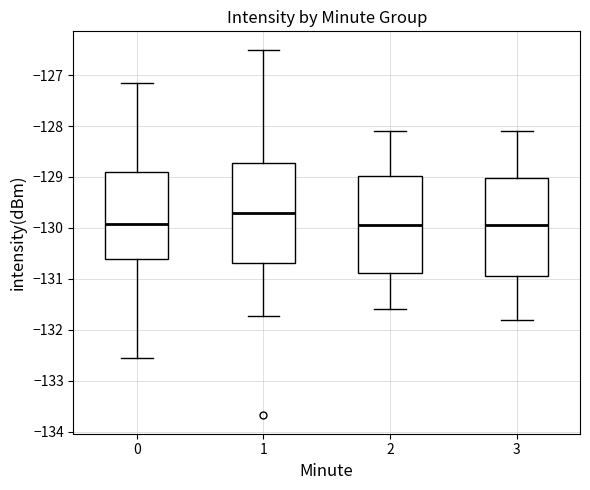

Reading left to right, transcribe this box plot: for each box, give where its median line is, the range the box spans, and where its two whiskers end, as read against the y-axis. The values are not printed on the chart, so give them approximately, as read against the axis.

0: median -129.9, box -130.6 to -128.9, whiskers -132.6 to -127.1
1: median -129.7, box -130.7 to -128.7, whiskers -131.7 to -126.5
2: median -129.9, box -130.9 to -129.0, whiskers -131.6 to -128.1
3: median -129.9, box -130.9 to -129.0, whiskers -131.8 to -128.1